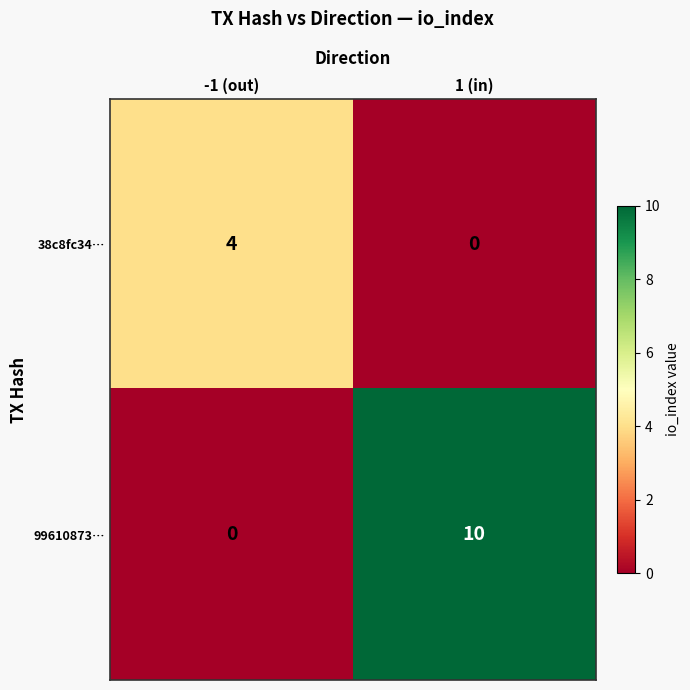

What is the difference between the 38c8fc34… values at -1 (out) and 1 (in)?

4